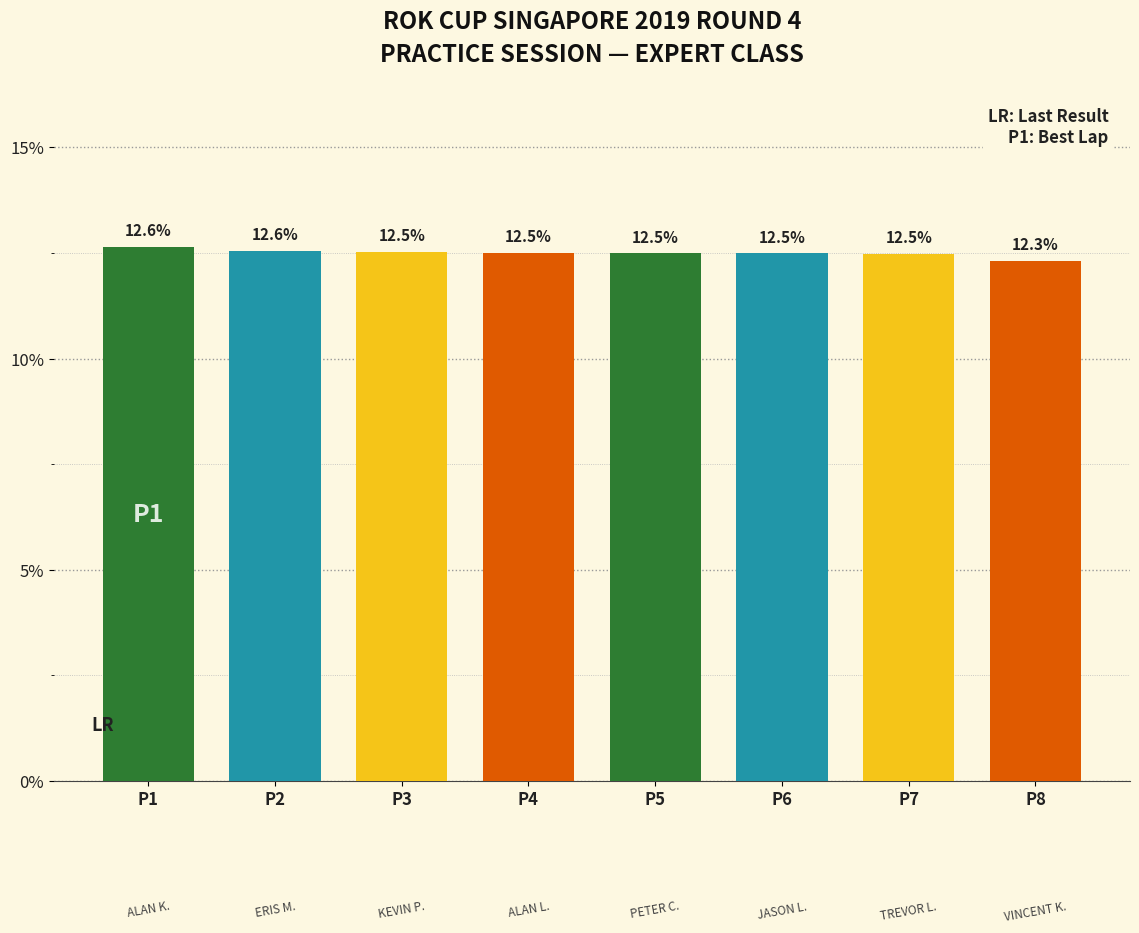

Reading left to right, transcribe all the data shown in this chart.

P1=12.6	P2=12.6	P3=12.5	P4=12.5	P5=12.5	P6=12.5	P7=12.5	P8=12.3